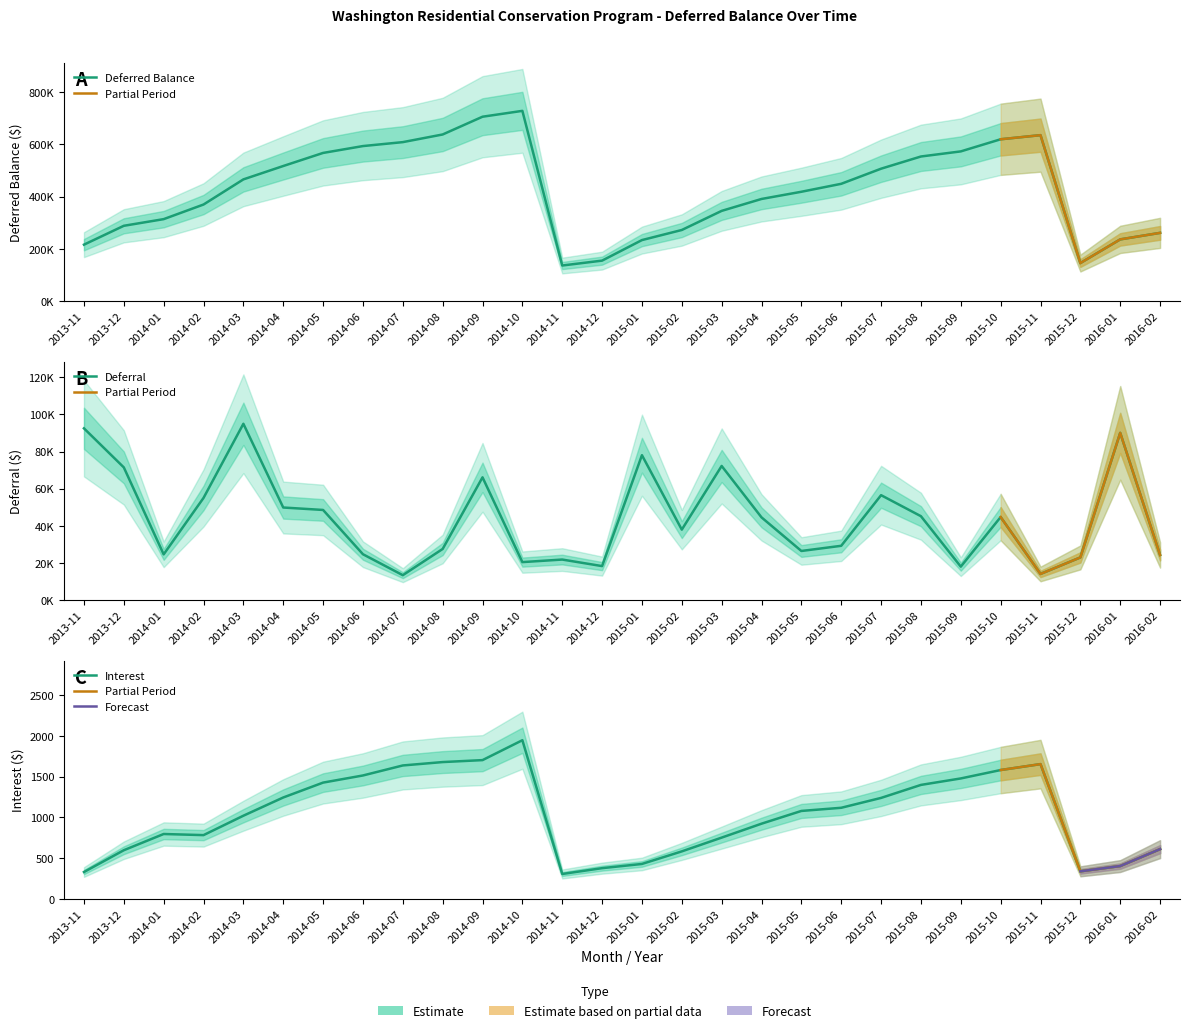

Is it true that Deferral equals 15416.8 at 2014-06?

False